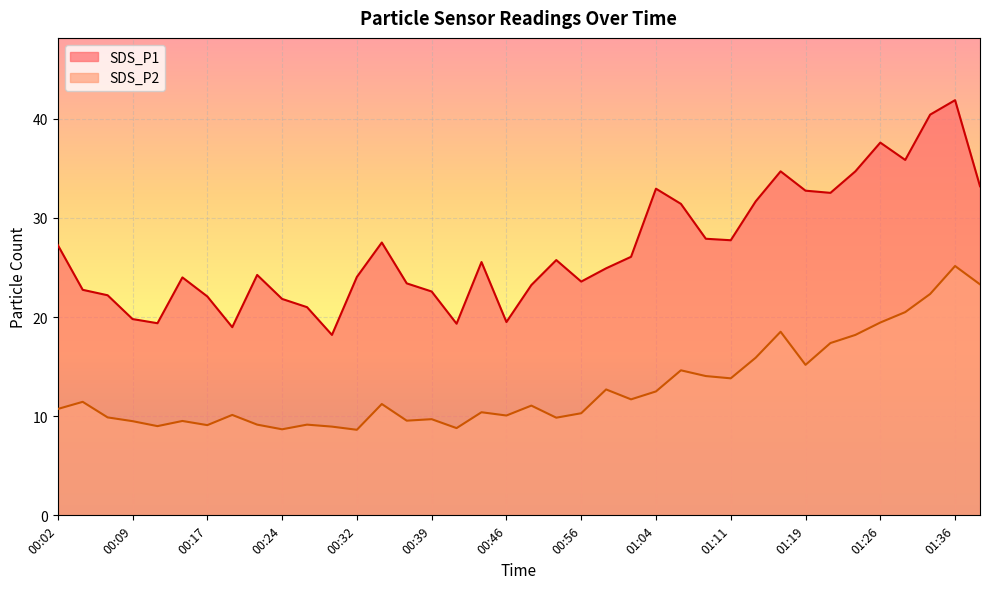

At which category does the chart reach its peak across all series?

01:36